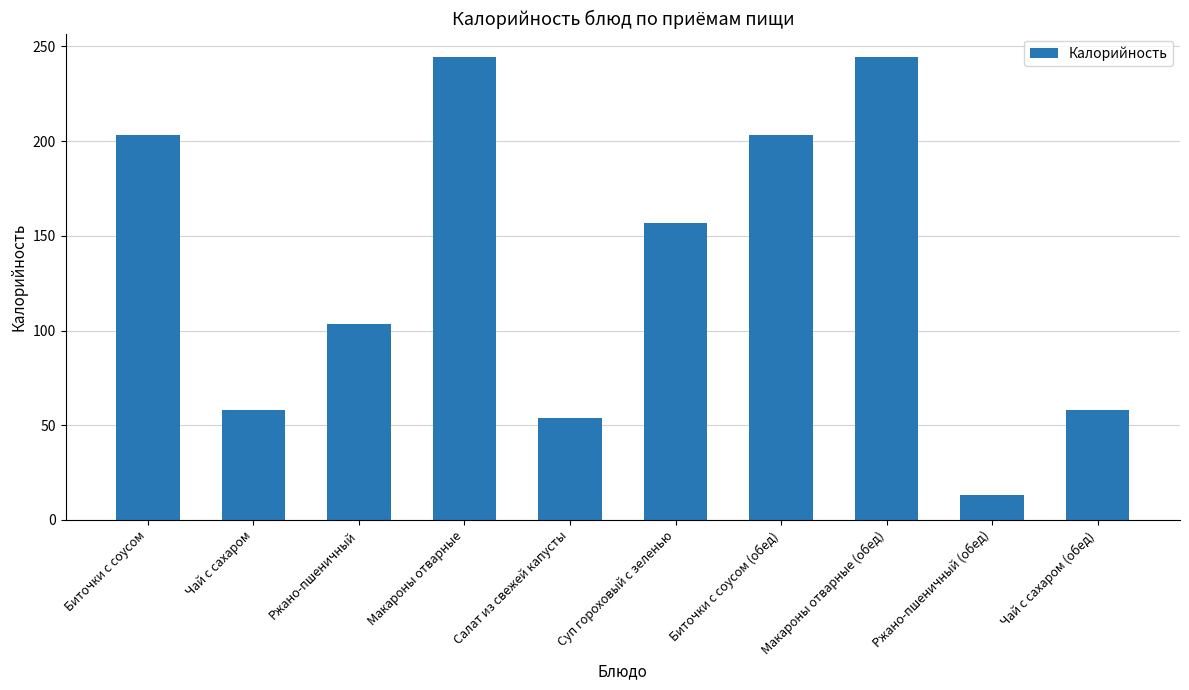

At which label is the value closest to 128?

Ржано-пшеничный